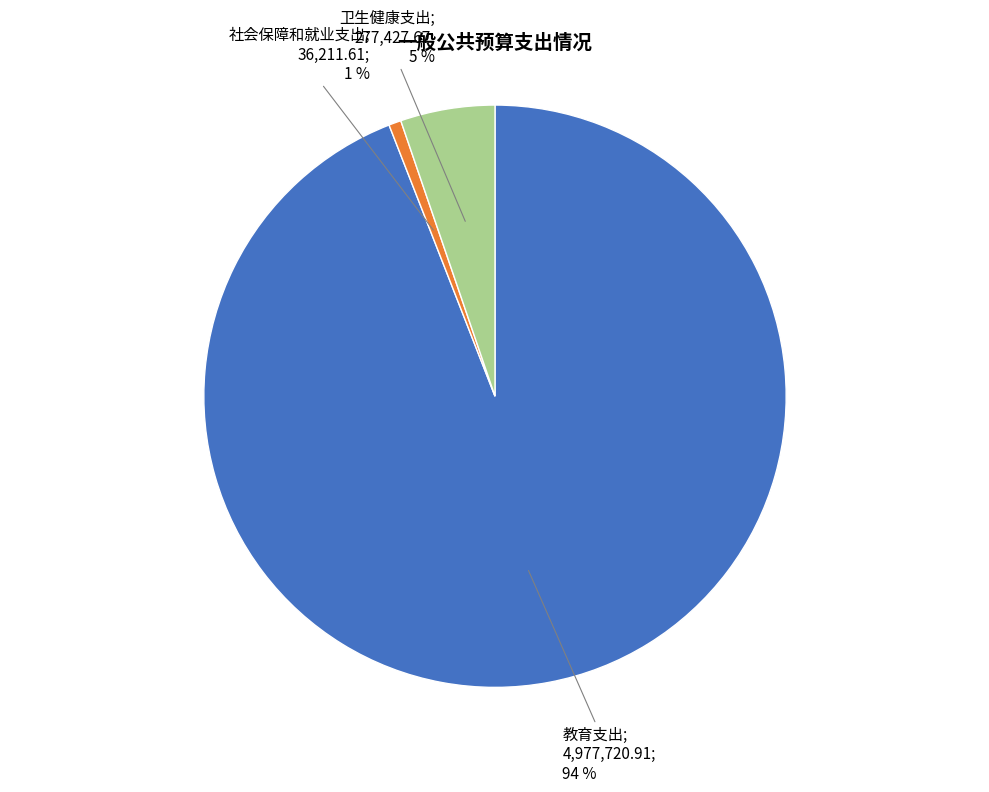

Does any single category account for the majority?

Yes